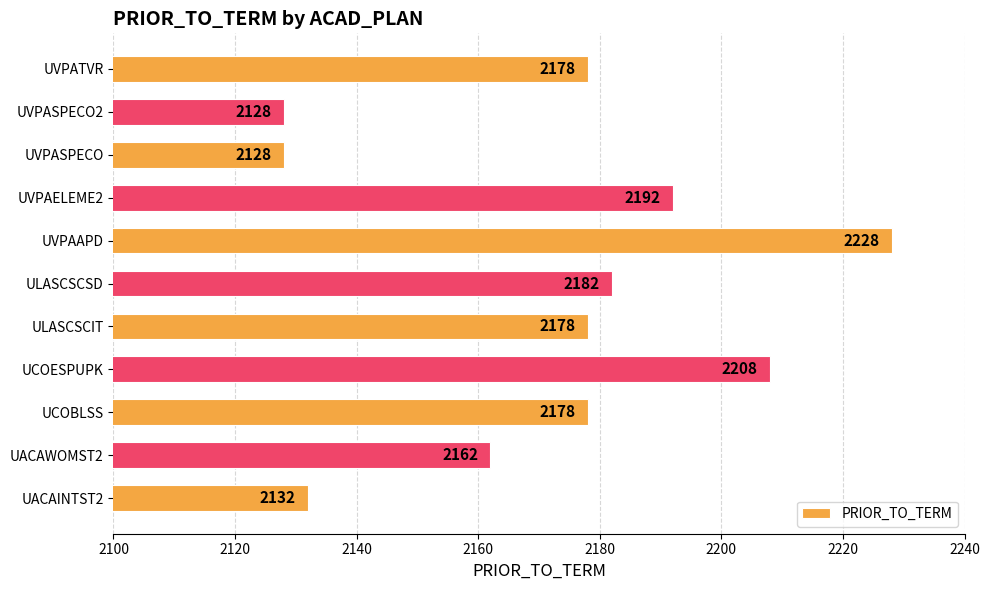

What is the average value?

2172